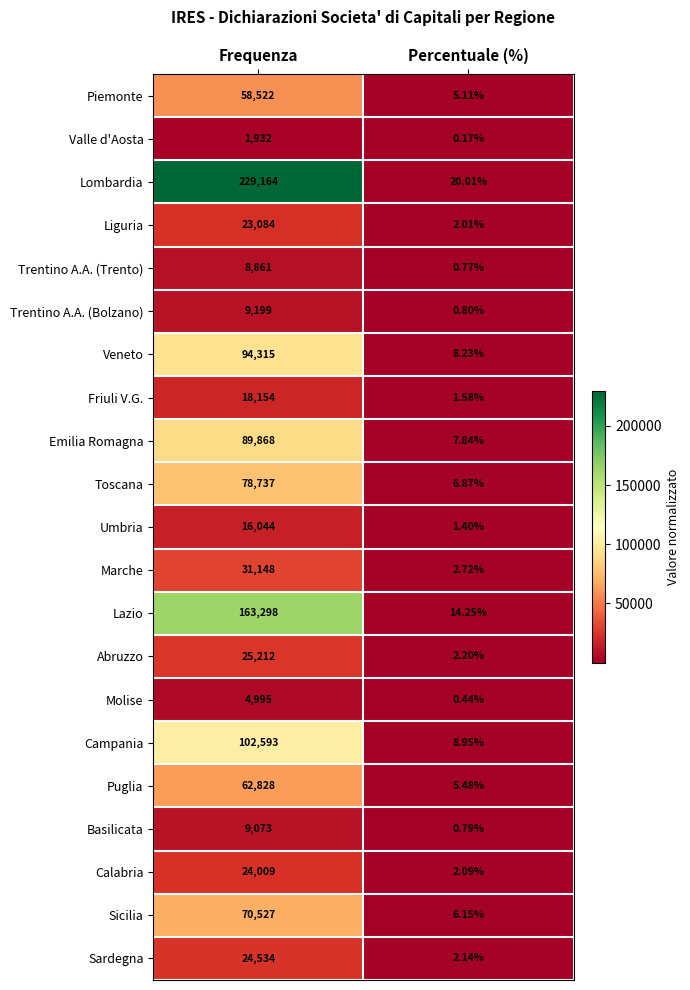

At which category does the chart reach its minimum across all series?

Percentuale (%)